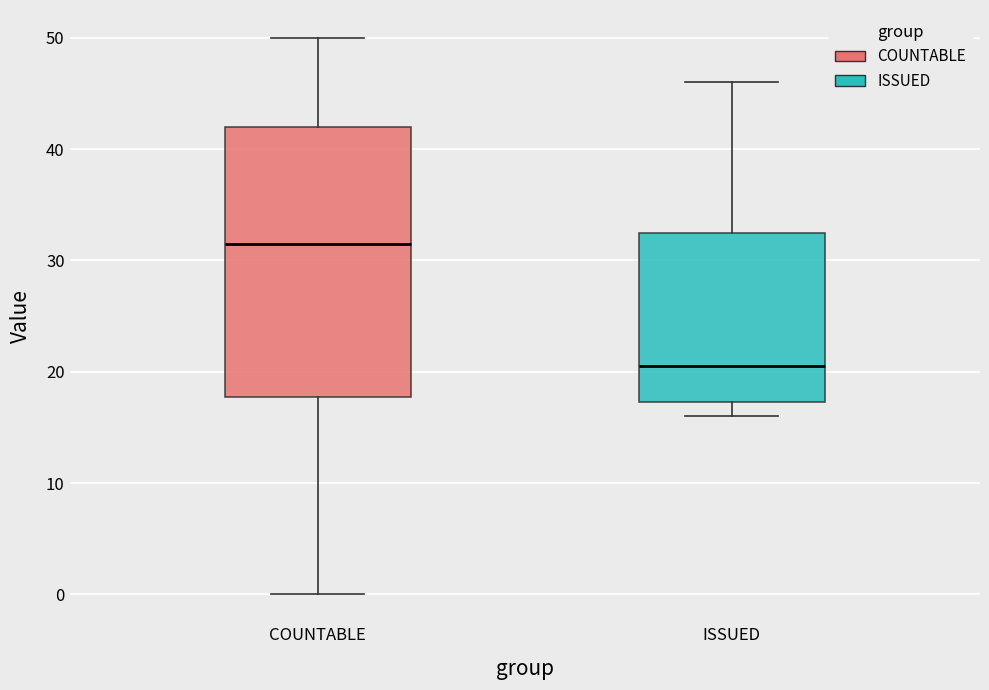

Reading left to right, read every box against the y-axis: the position of its median line, the range the box covers, and the ends of its whiskers. The values are not printed on the chart, so give them approximately, as read against the axis.

COUNTABLE: median 32, box 18 to 42, whiskers 0 to 50
ISSUED: median 21, box 17 to 33, whiskers 16 to 46